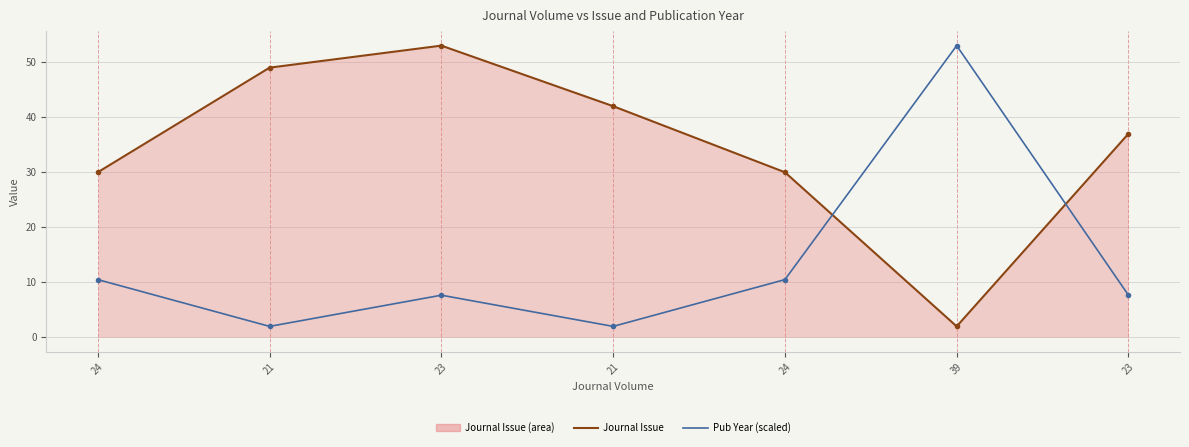

The value of Pub Year (scaled) at 21 is 2.0. True or false?

True